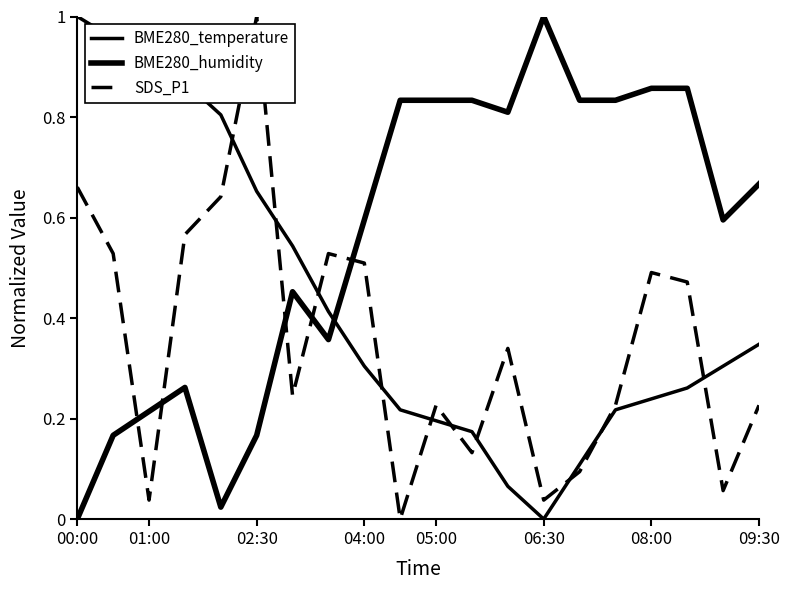

What is the highest value of the BME280_humidity series?

1.0